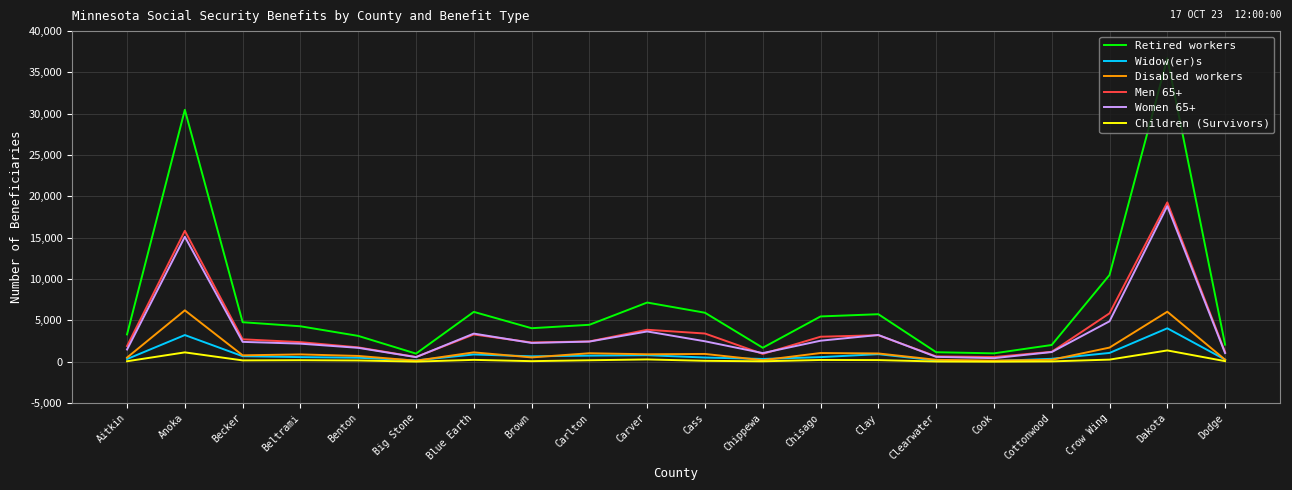

True or false: Children (Survivors) and Retired workers intersect in this chart.

False